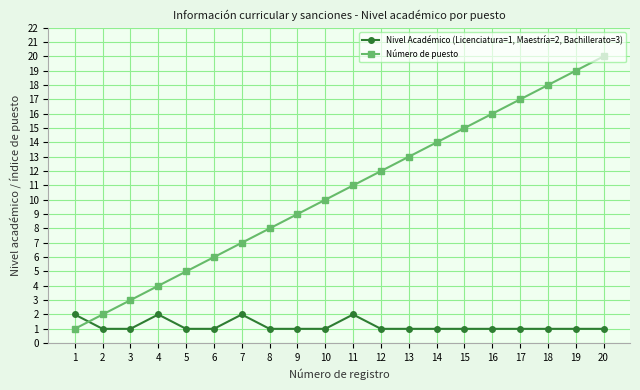

Which label corresponds to the largest value in the chart?

20